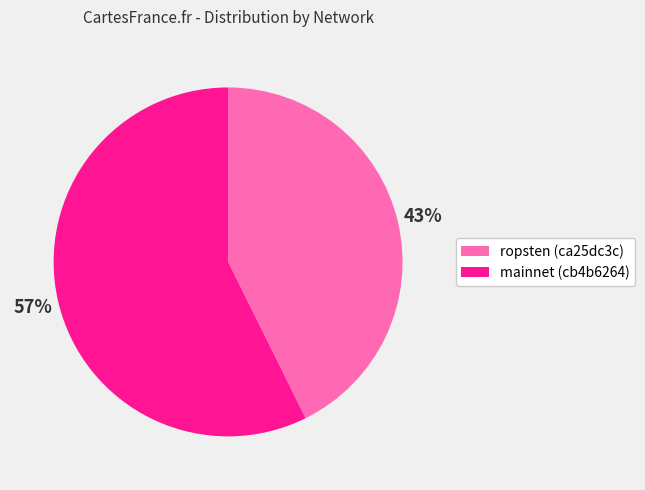

Which category has the biggest portion of the pie?

mainnet (cb4b6264)